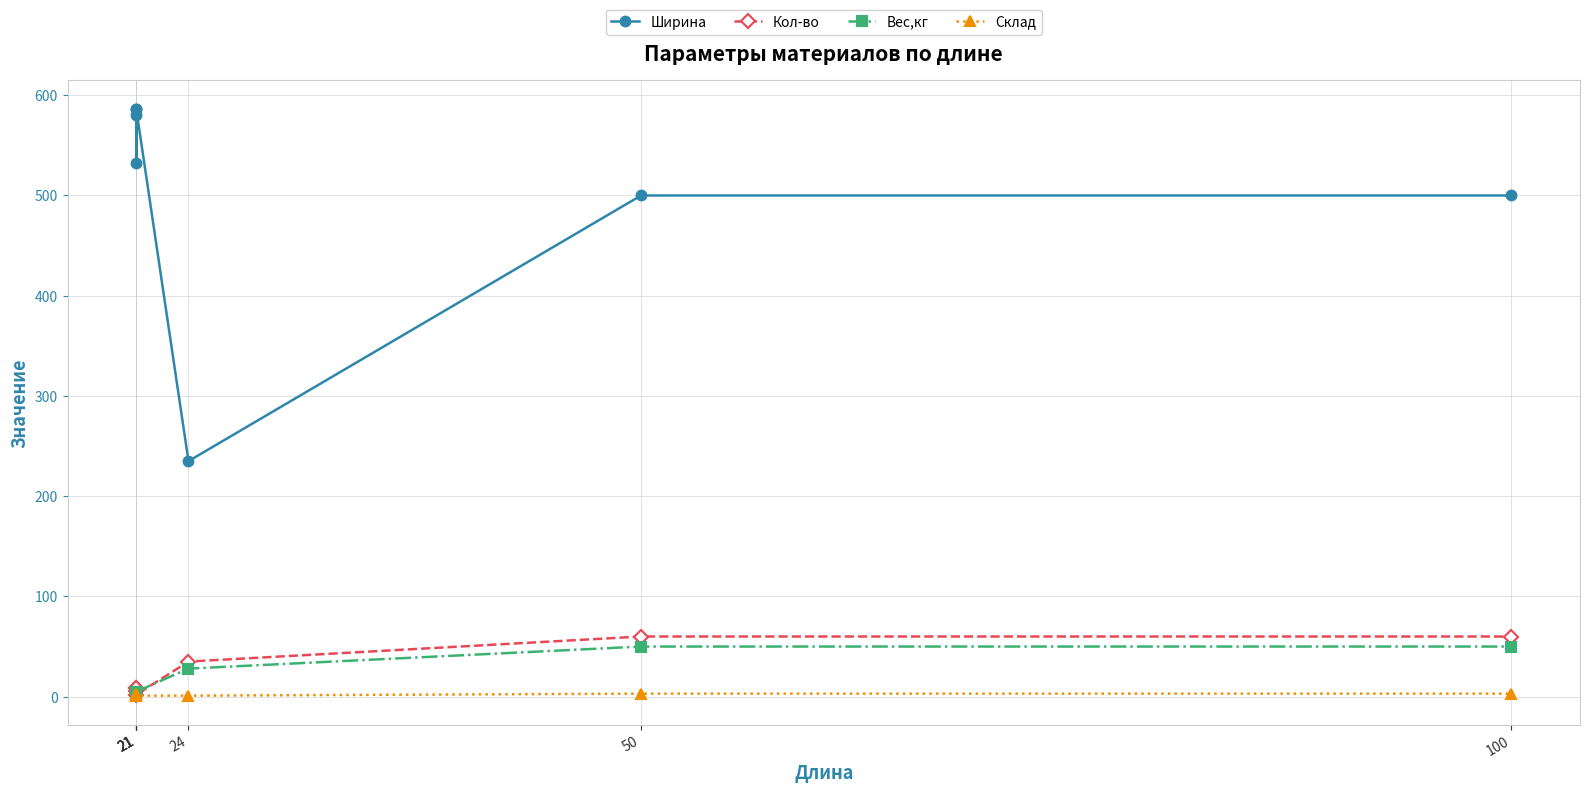

What is the value of the Ширина point at the 5th from the left?

235